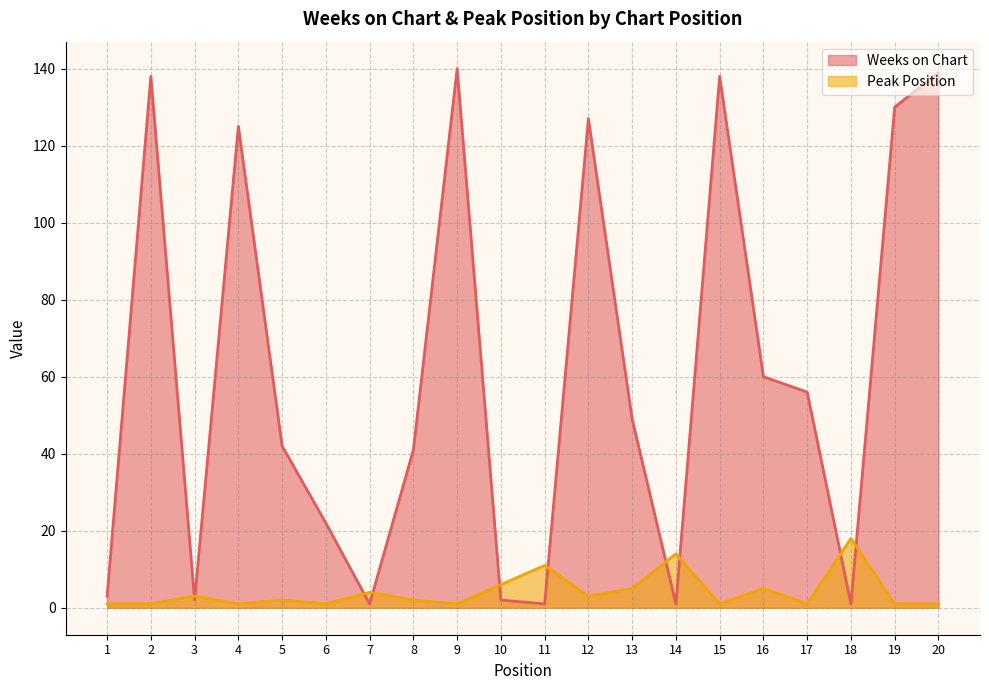

The value of Weeks on Chart at 16 is 108. True or false?

False